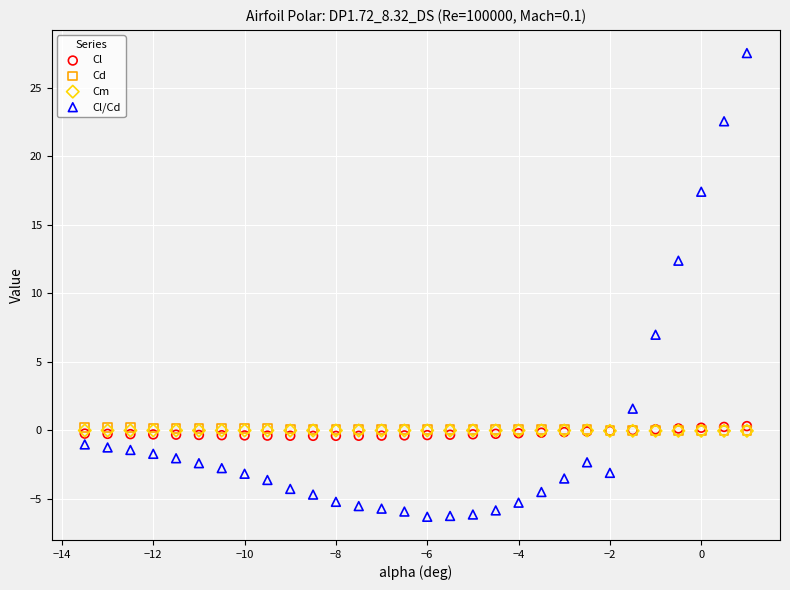

What are all the series names shown in the legend?

Cl, Cd, Cm, Cl/Cd